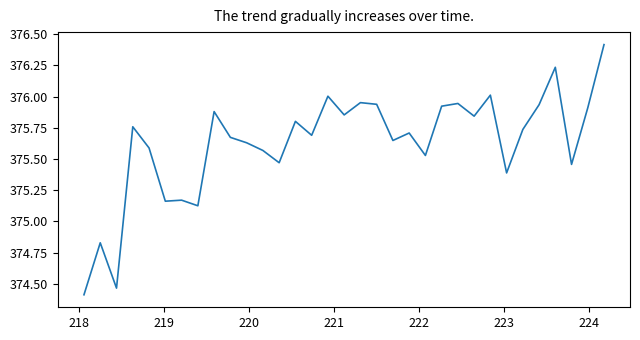

What is the maximum value shown in the chart?

376.4